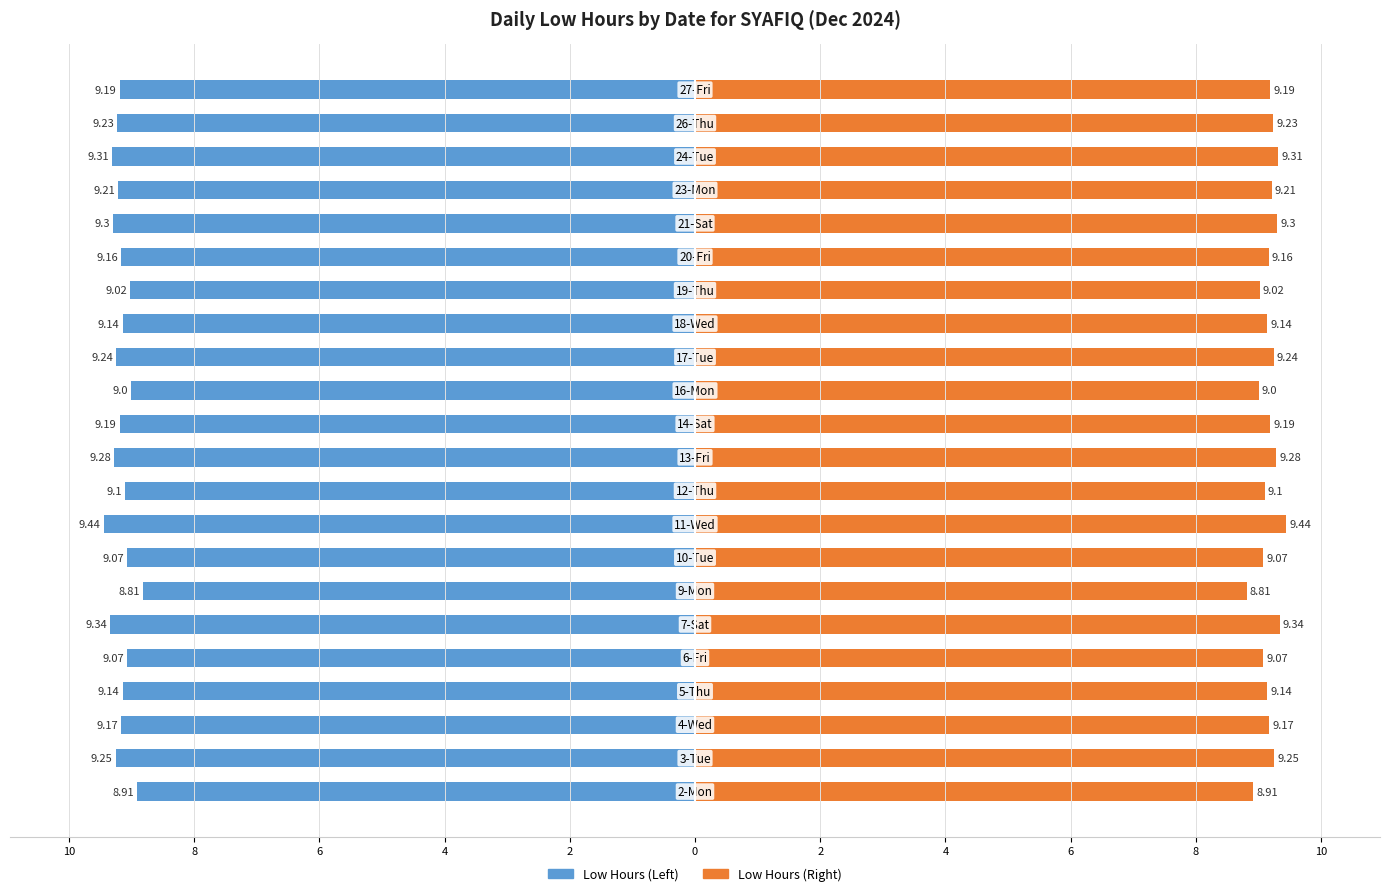

How many groups of bars are there?

22